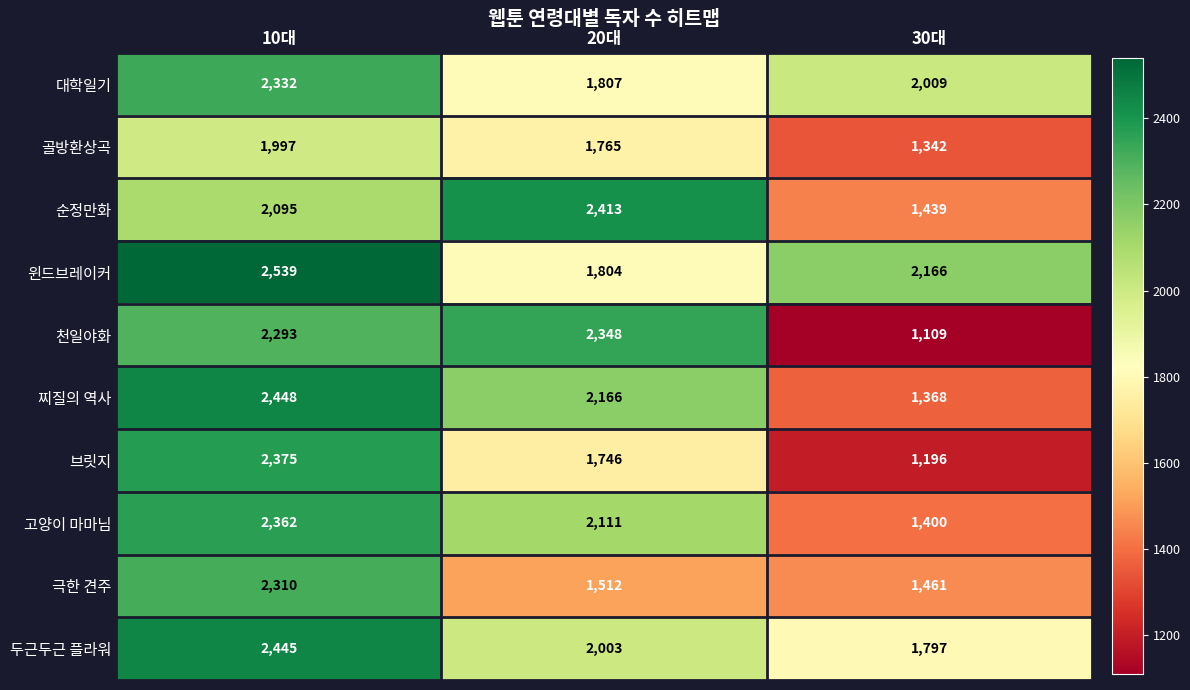

At which category is the sum across all series the highest?

10대